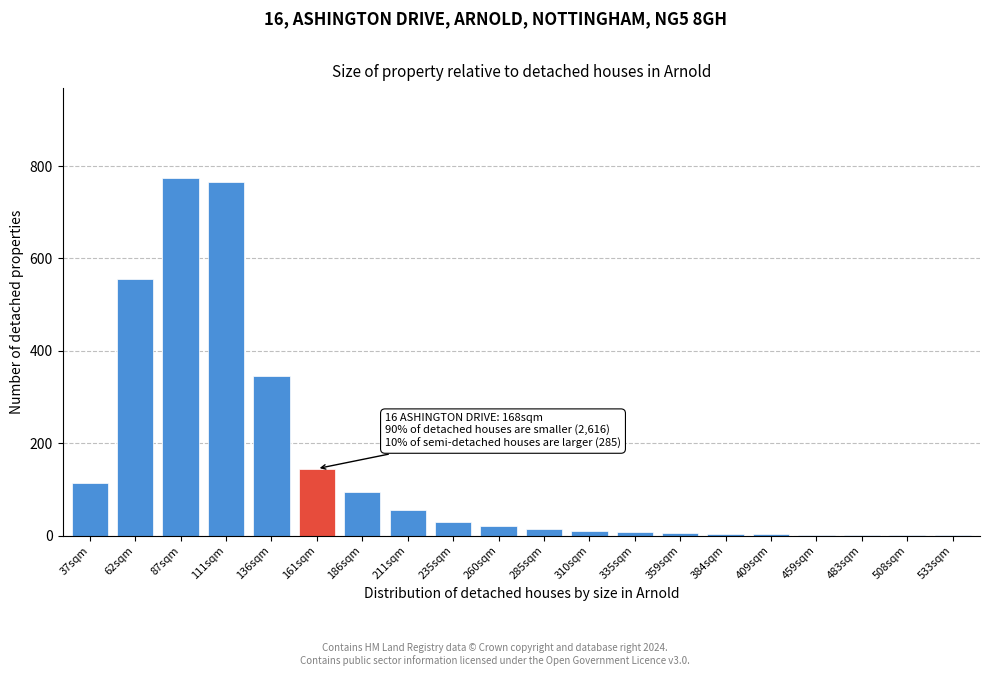

What is the maximum value shown in the chart?

775